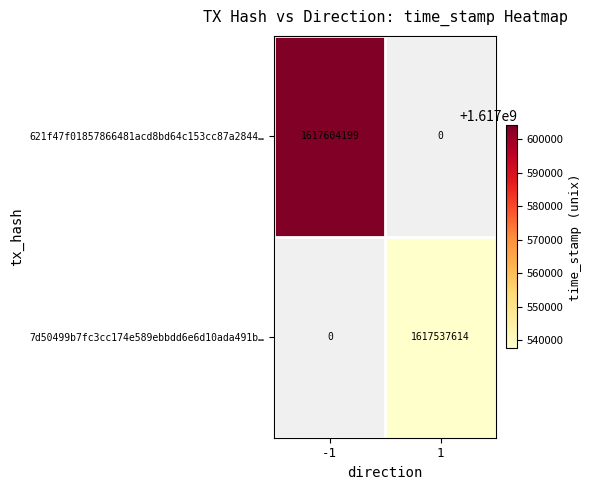

The value of 621f47f01857866481acd8bd64c153cc87a2844… at -1 is 778919304. True or false?

False